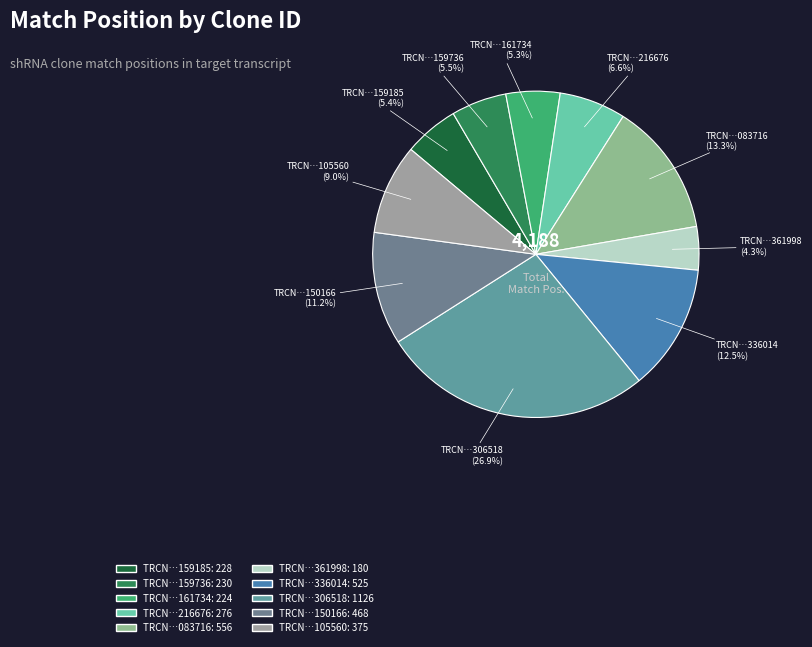

Which has a higher value, TRCN…306518 or TRCN…216676?

TRCN…306518